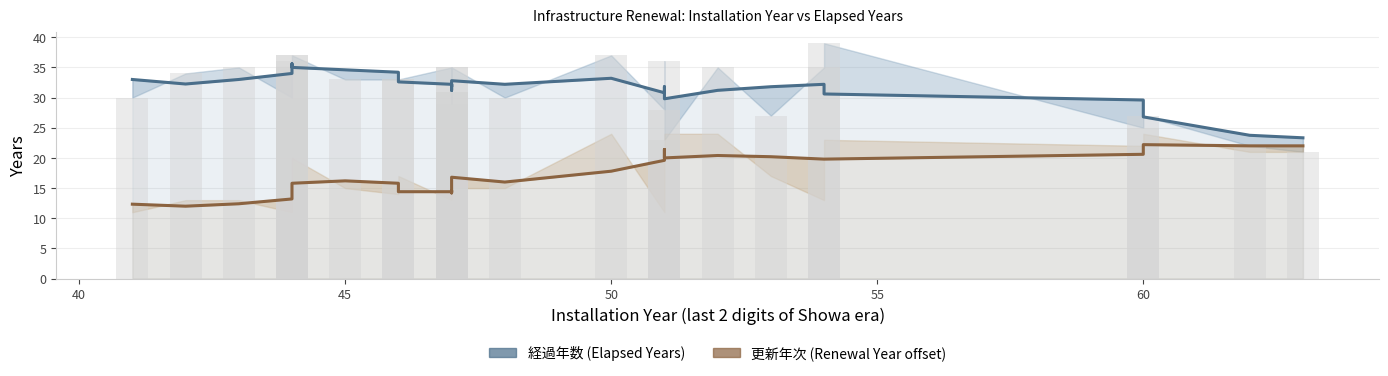

Reading left to right, list all the values displayed in this chart.

経過年数 (Elapsed Years): 33.0	32.2	33.0	34.0	34.6	35.0	35.6	35.0	34.6	34.2	32.6	32.2	31.8	32.2	31.2	32.8	32.2	33.2	30.8	31.8	29.8	31.2	31.8	32.2	30.6	29.6	26.8	23.8	23.3
更新年次 (Renewal Year offset): 12.3	12.0	12.4	13.2	13.6	15.0	15.8	15.8	16.2	15.8	14.4	14.4	14.6	14.2	14.6	16.8	16.0	17.8	19.6	21.4	20.0	20.4	20.2	19.8	19.8	20.6	22.2	22.0	22.0